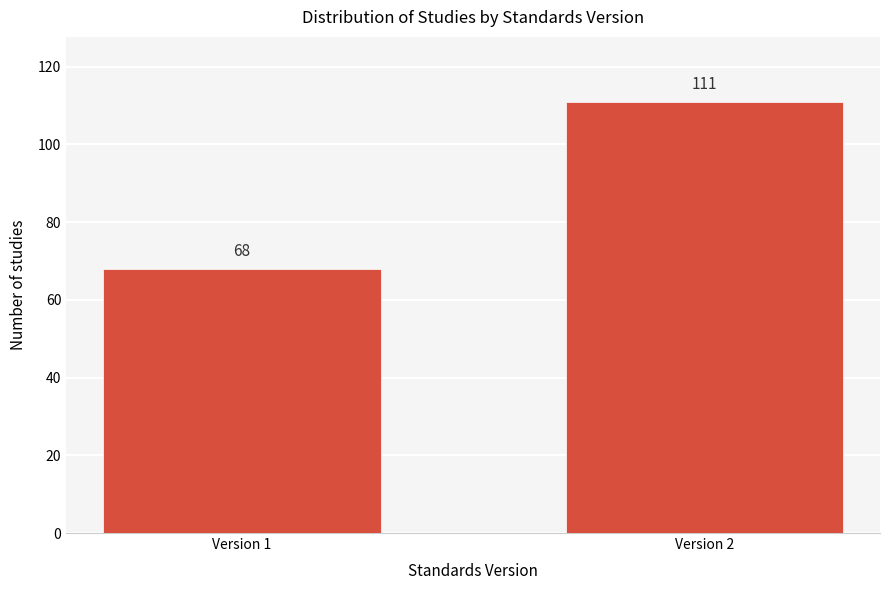

Reading left to right, what are all the values shown in this chart?

Version 1=68	Version 2=111